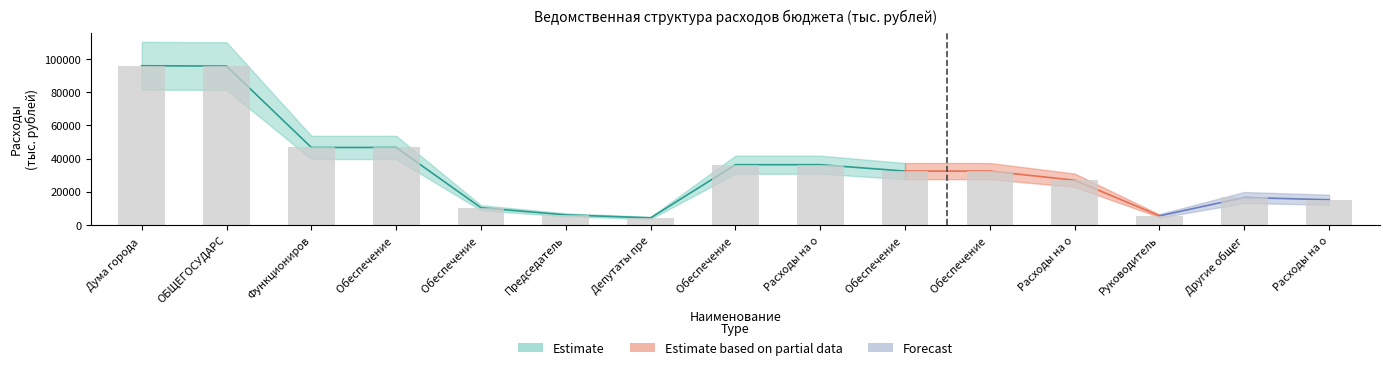

At how many categories does at least one series exceed 84270?

2